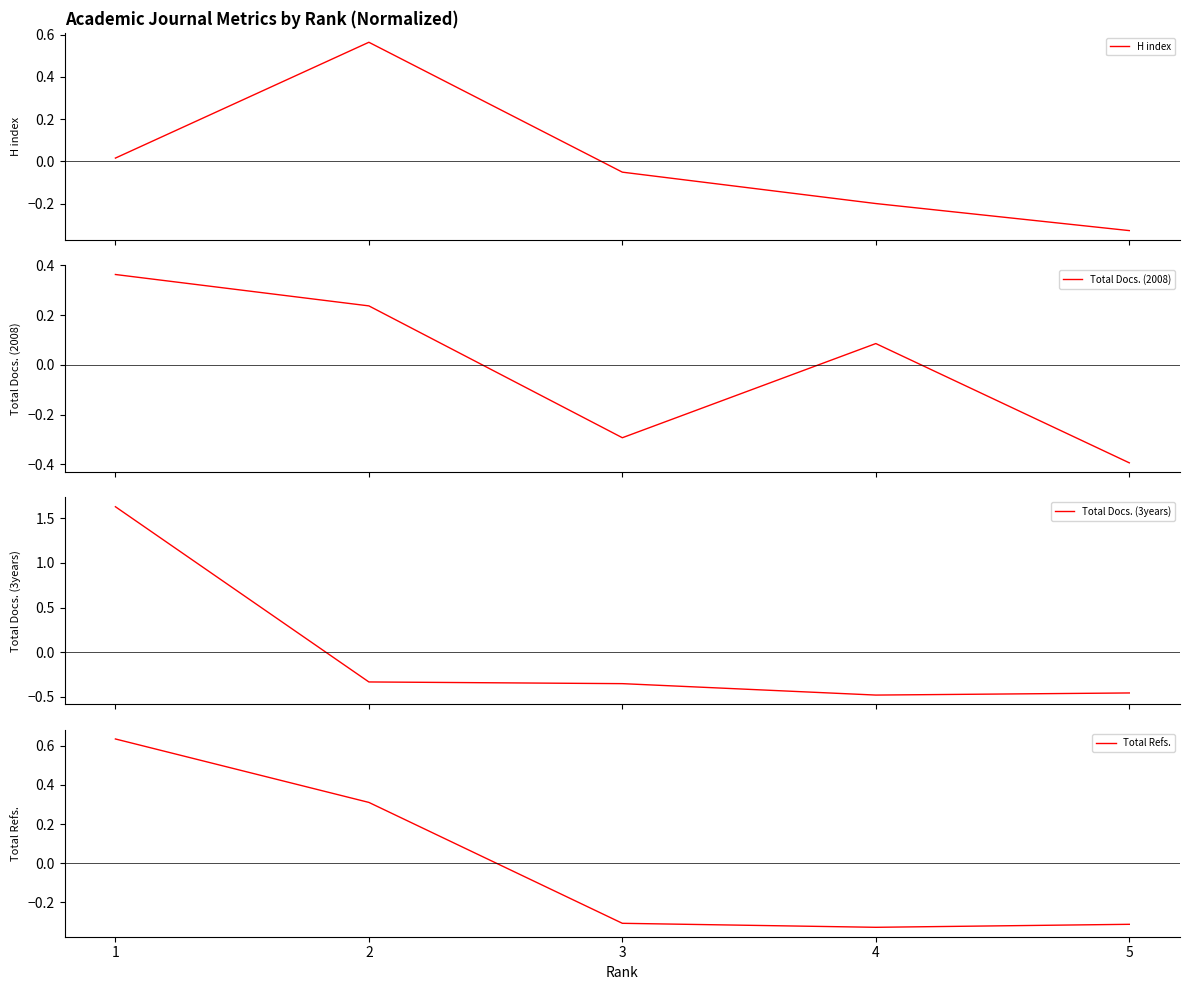

List the series in order of their peak value, lowest first.

Total Docs. (2008), H index, Total Refs., Total Docs. (3years)